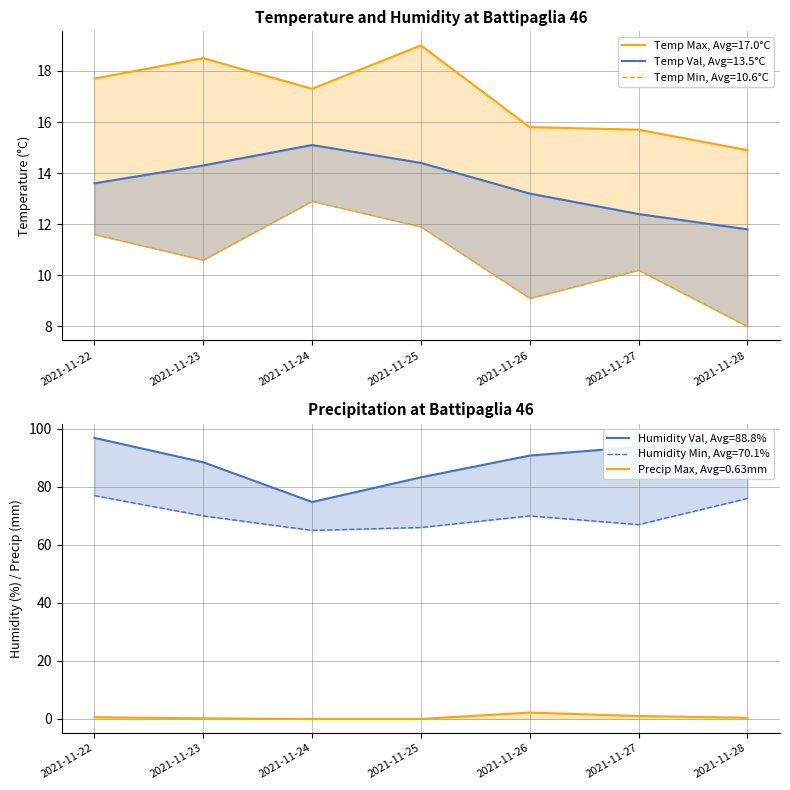

Between 2021-11-24 and 2021-11-25, which series saw the biggest shift?

Humidity Val (%)